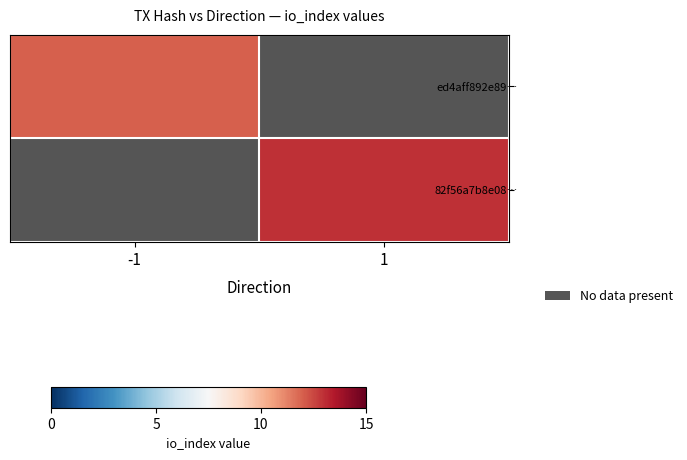

List the labels in order of ed4aff892e89… value, largest first.

-1, 1